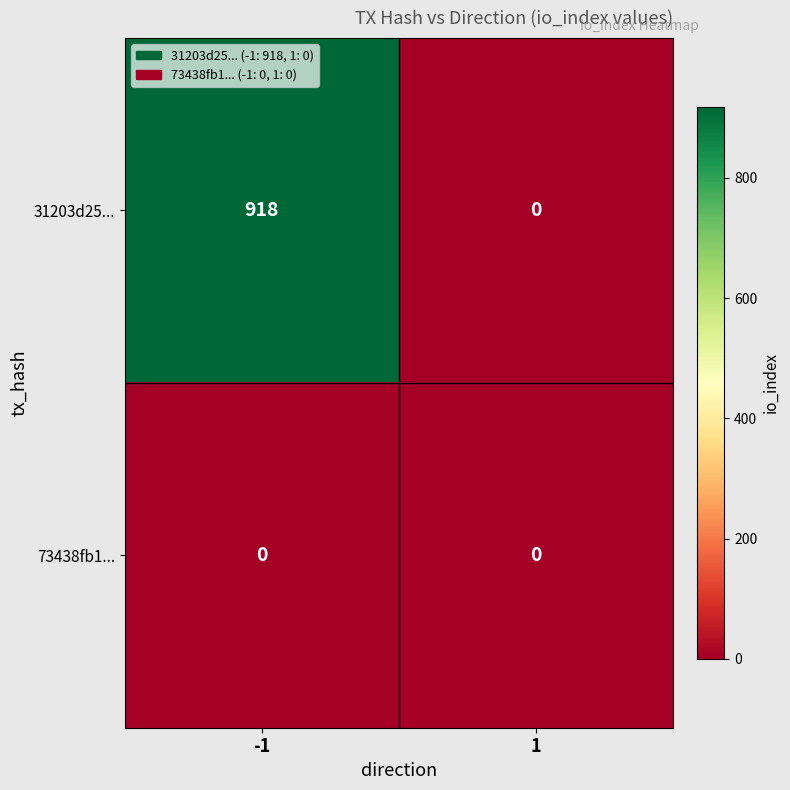

At which category does the chart reach its peak across all series?

-1